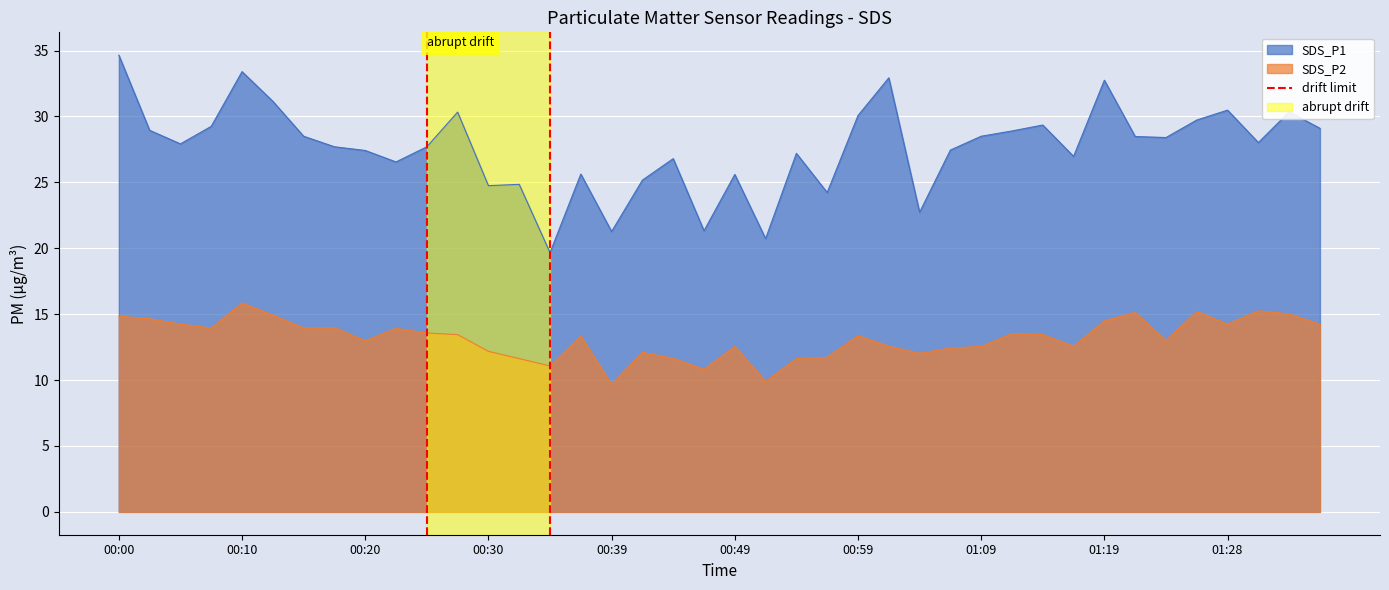

Is it true that the value at 00:00 is 1?

False